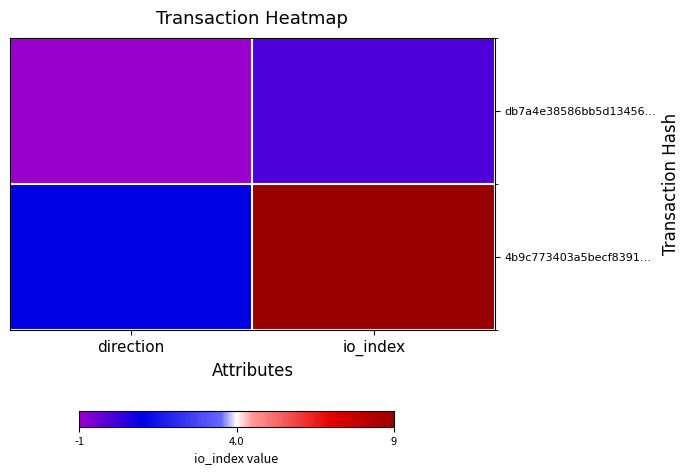

Reading left to right, extract all data points from this chart.

db7a4e38586bb5d13456…: direction=-1	io_index=0
4b9c773403a5becf8391…: direction=1	io_index=9